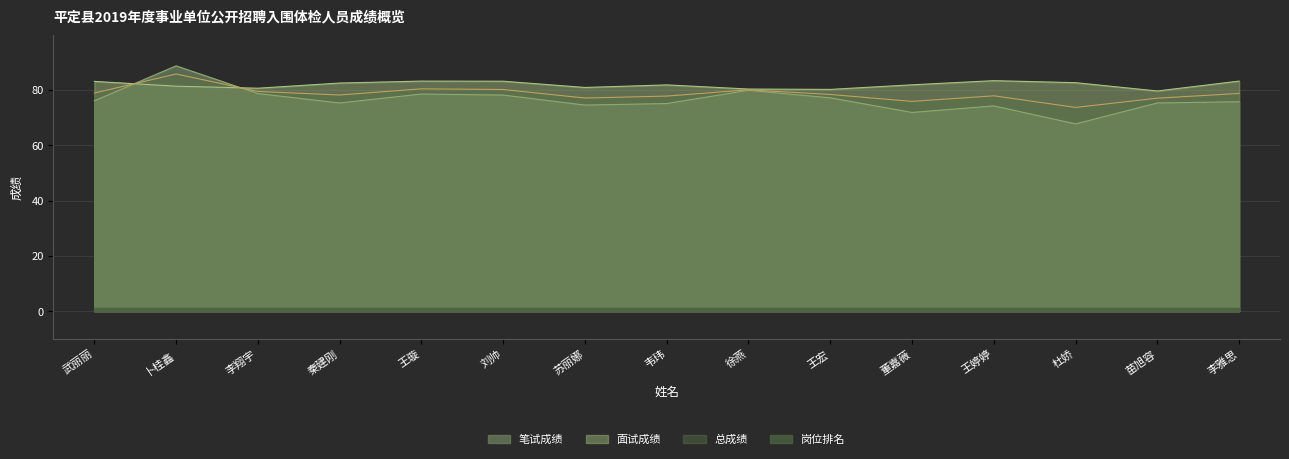

What is the minimum value shown in the chart?

1.0